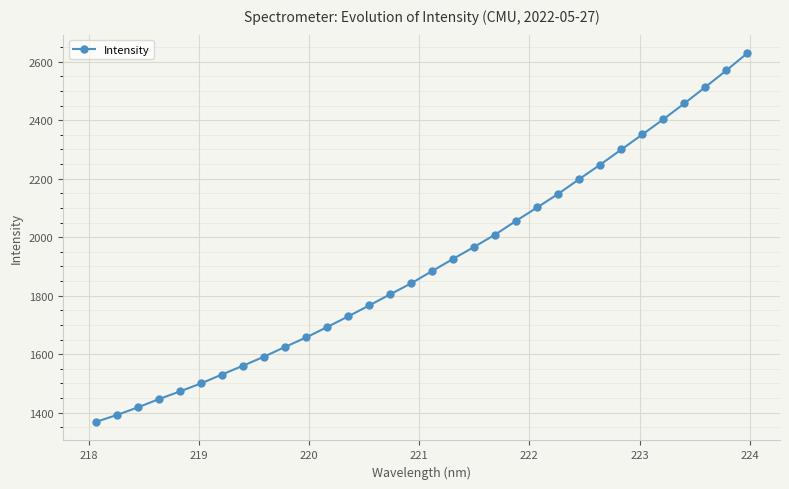

What is the difference between the maximum and minimum values?

1261.3